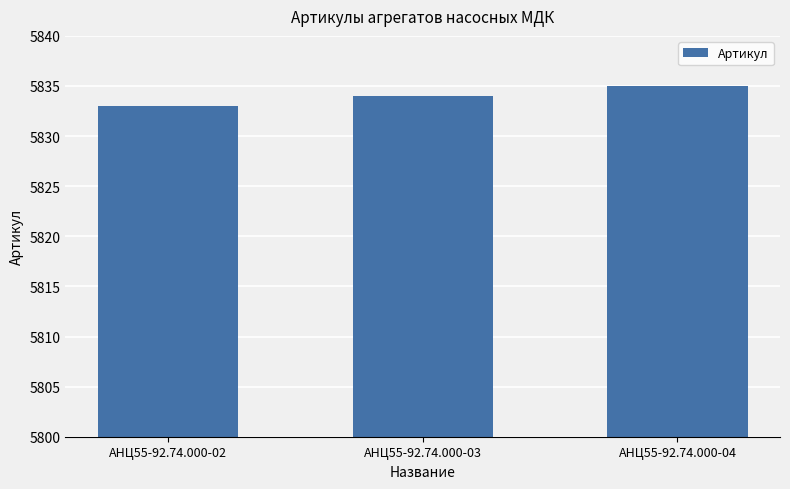

Which has a higher value, АНЦ55-92.74.000-03 or АНЦ55-92.74.000-02?

АНЦ55-92.74.000-03